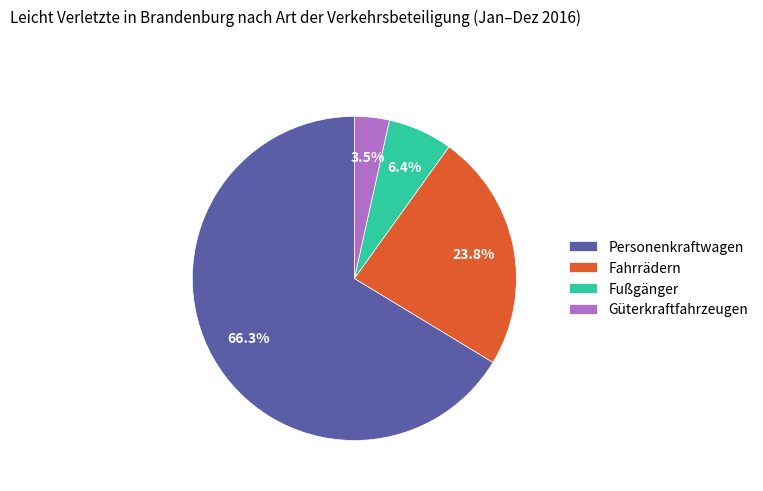

What percentage is the Fahrrädern slice, to the nearest percent?

24%